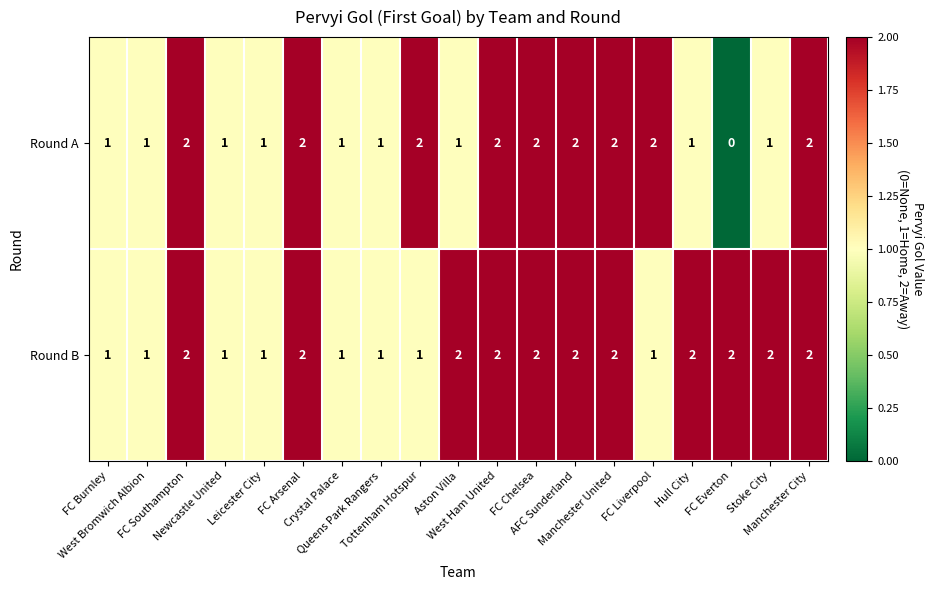

Count the number of categories in the chart.

19